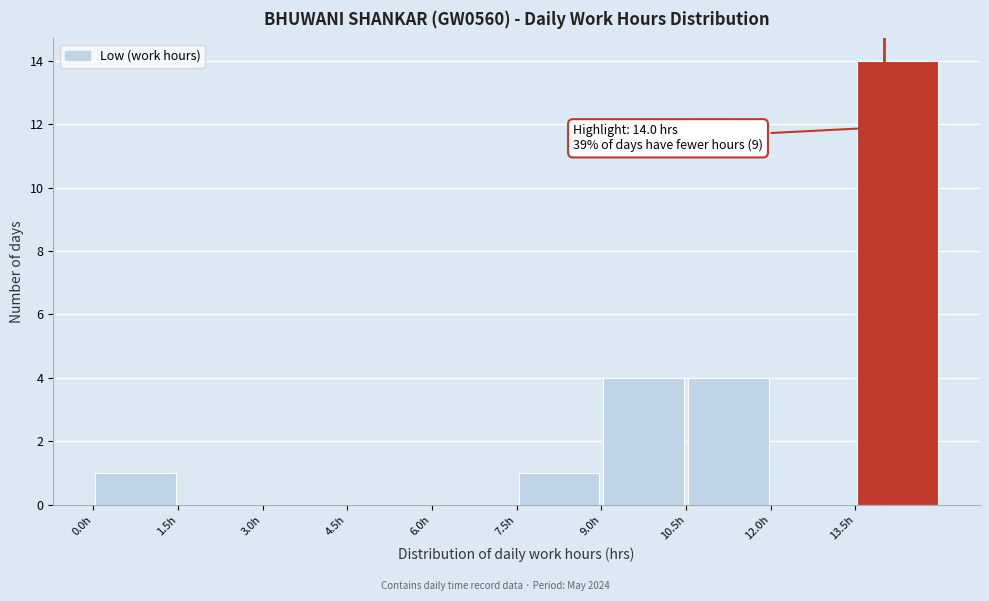

Which range on the x-axis has the tallest bar?

13.5 to 15.0